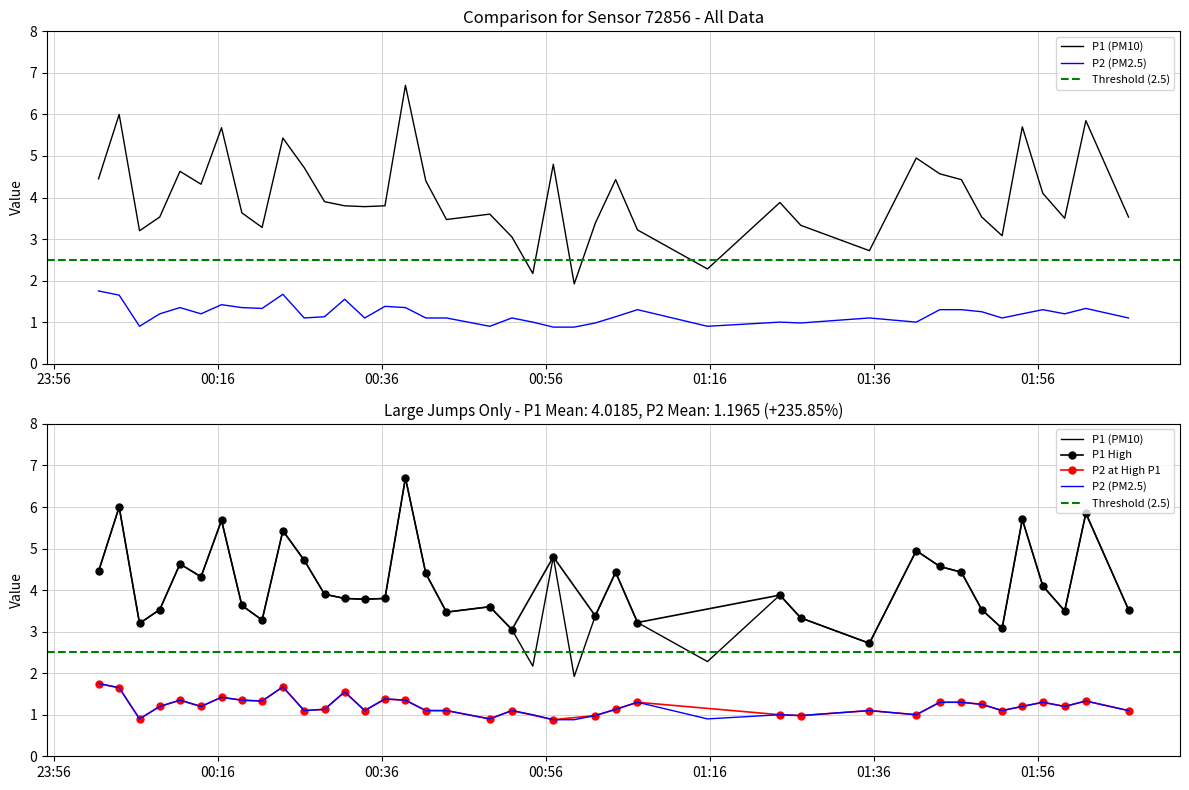

True or false: P1 and P2 cross at least once.

False